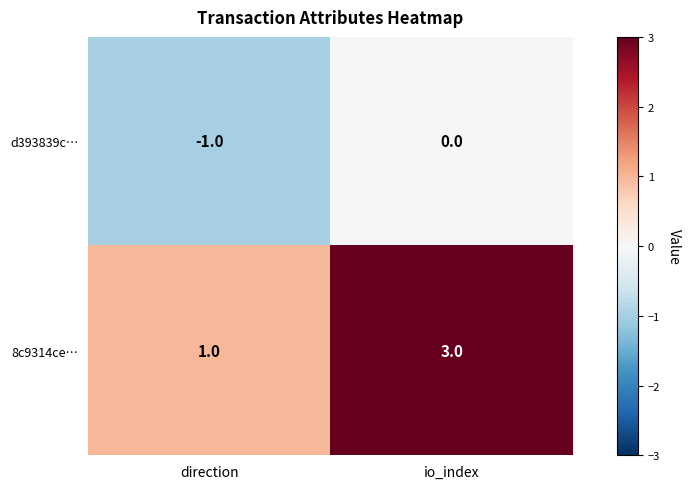

Reading left to right, transcribe all the data shown in this chart.

d393839c…: direction=-1	io_index=0
8c9314ce…: direction=1	io_index=3